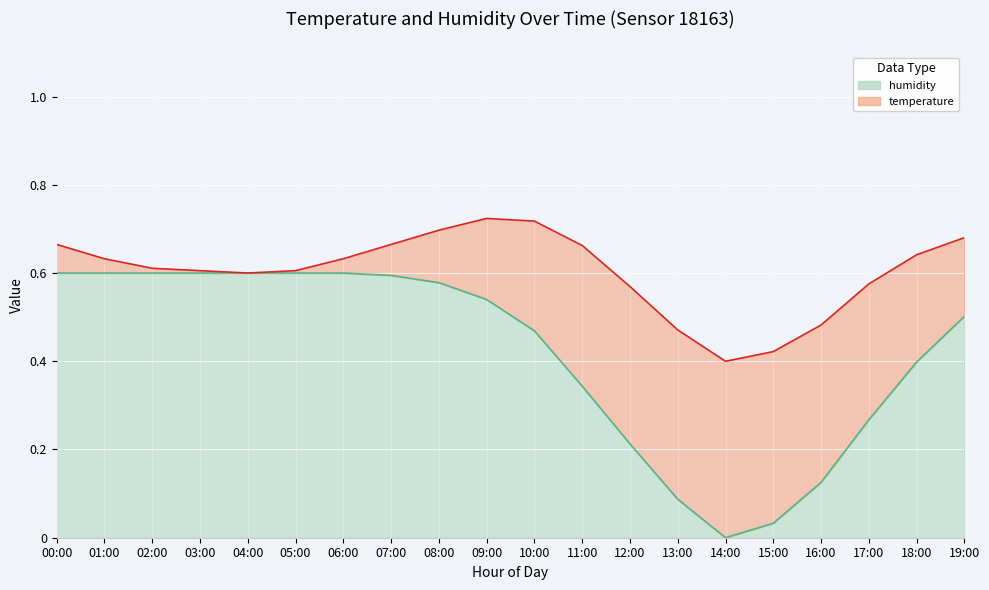

True or false: the data has more than 0 interior local peaks.

False